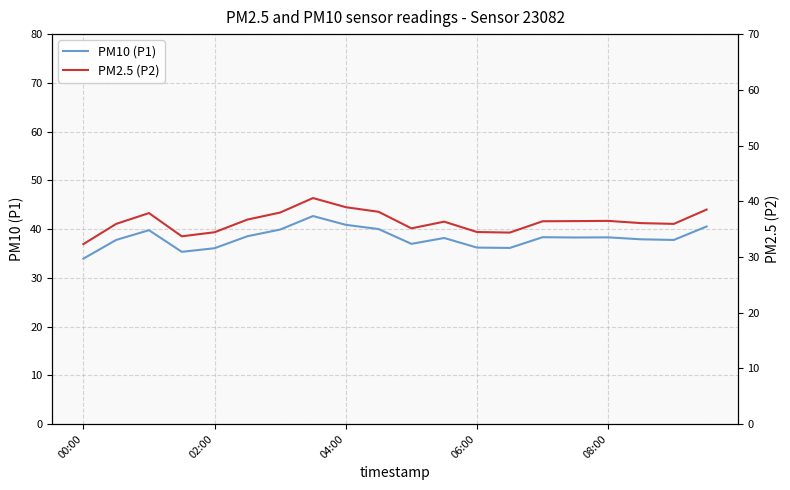

What is the sum of all PM10 (P1) values?

763.4